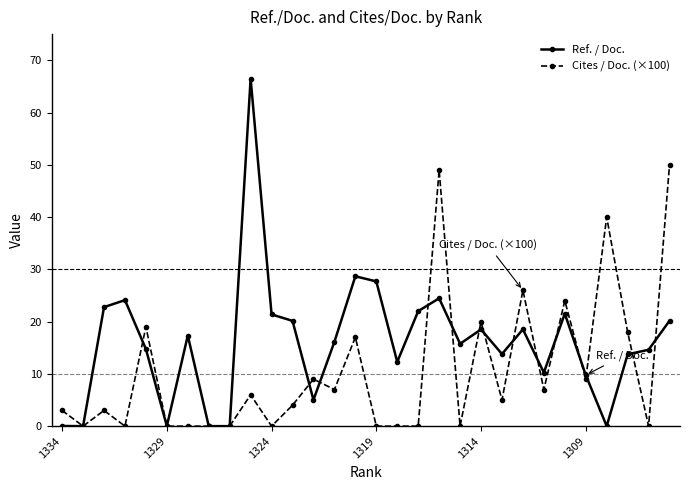

What is the maximum value for Cites / Doc. (×100)?

50.0